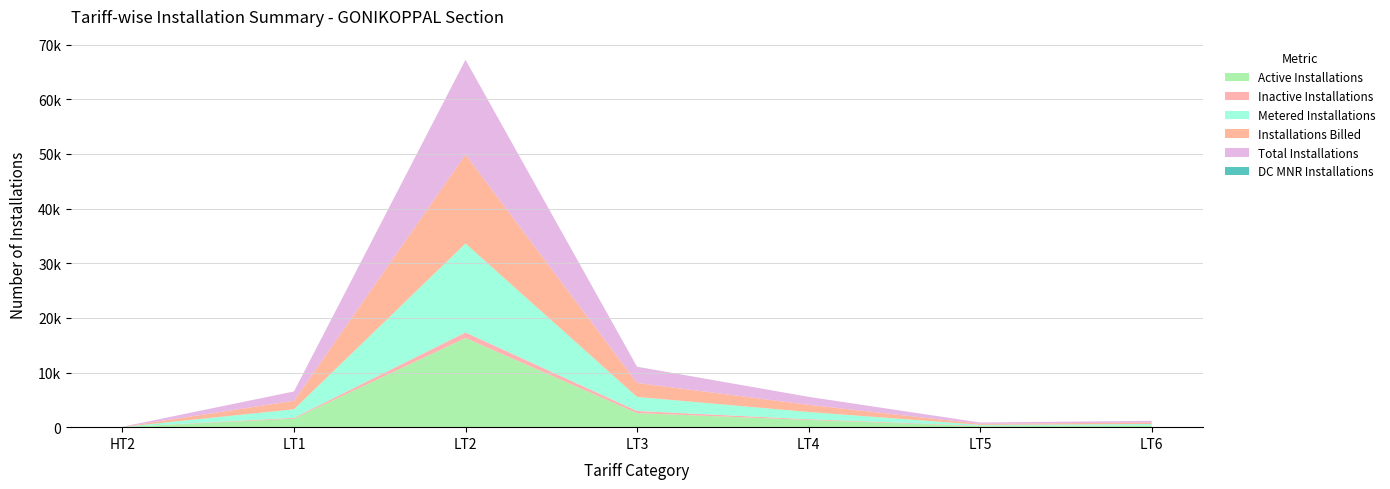

Reading left to right, extract all data points from this chart.

Active Installations: HT2=18	LT1=1556	LT2=16322	LT3=2570	LT4=1325	LT5=179	LT6=277
Inactive Installations: HT2=4	LT1=157	LT2=1013	LT3=398	LT4=130	LT5=70	LT6=25
Metered Installations: HT2=18	LT1=1556	LT2=16291	LT3=2564	LT4=1322	LT5=178	LT6=277
Installations Billed: HT2=18	LT1=1553	LT2=16271	LT3=2559	LT4=1313	LT5=178	LT6=276
Total Installations: HT2=22	LT1=1713	LT2=17335	LT3=2968	LT4=1455	LT5=249	LT6=302
DC MNR Installations: HT2=0	LT1=1	LT2=3	LT3=2	LT4=5	LT5=0	LT6=0